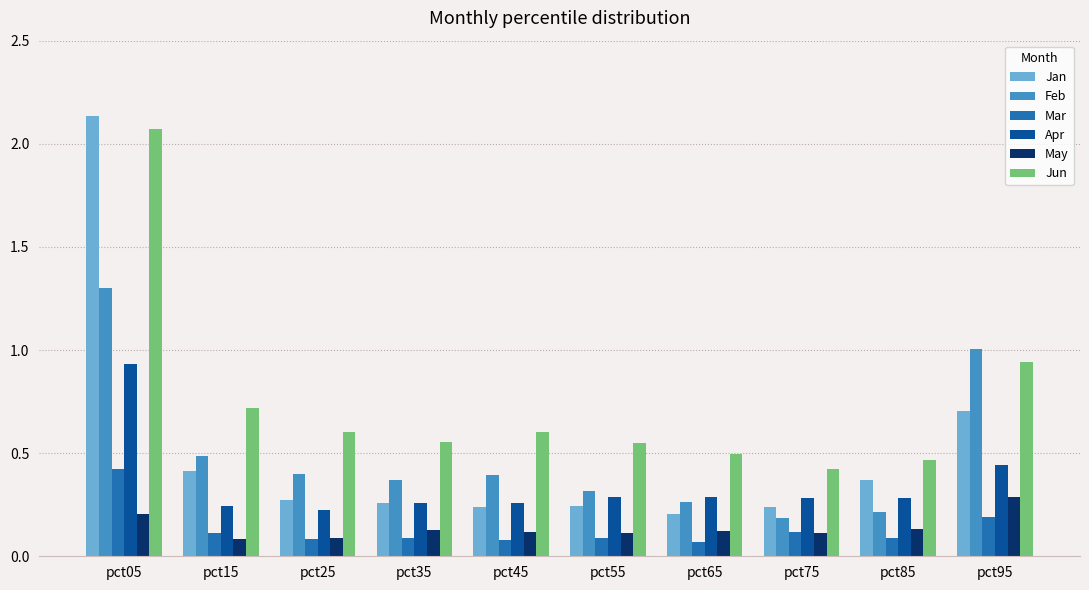

The value of Mar at pct35 is 0.1. True or false?

True